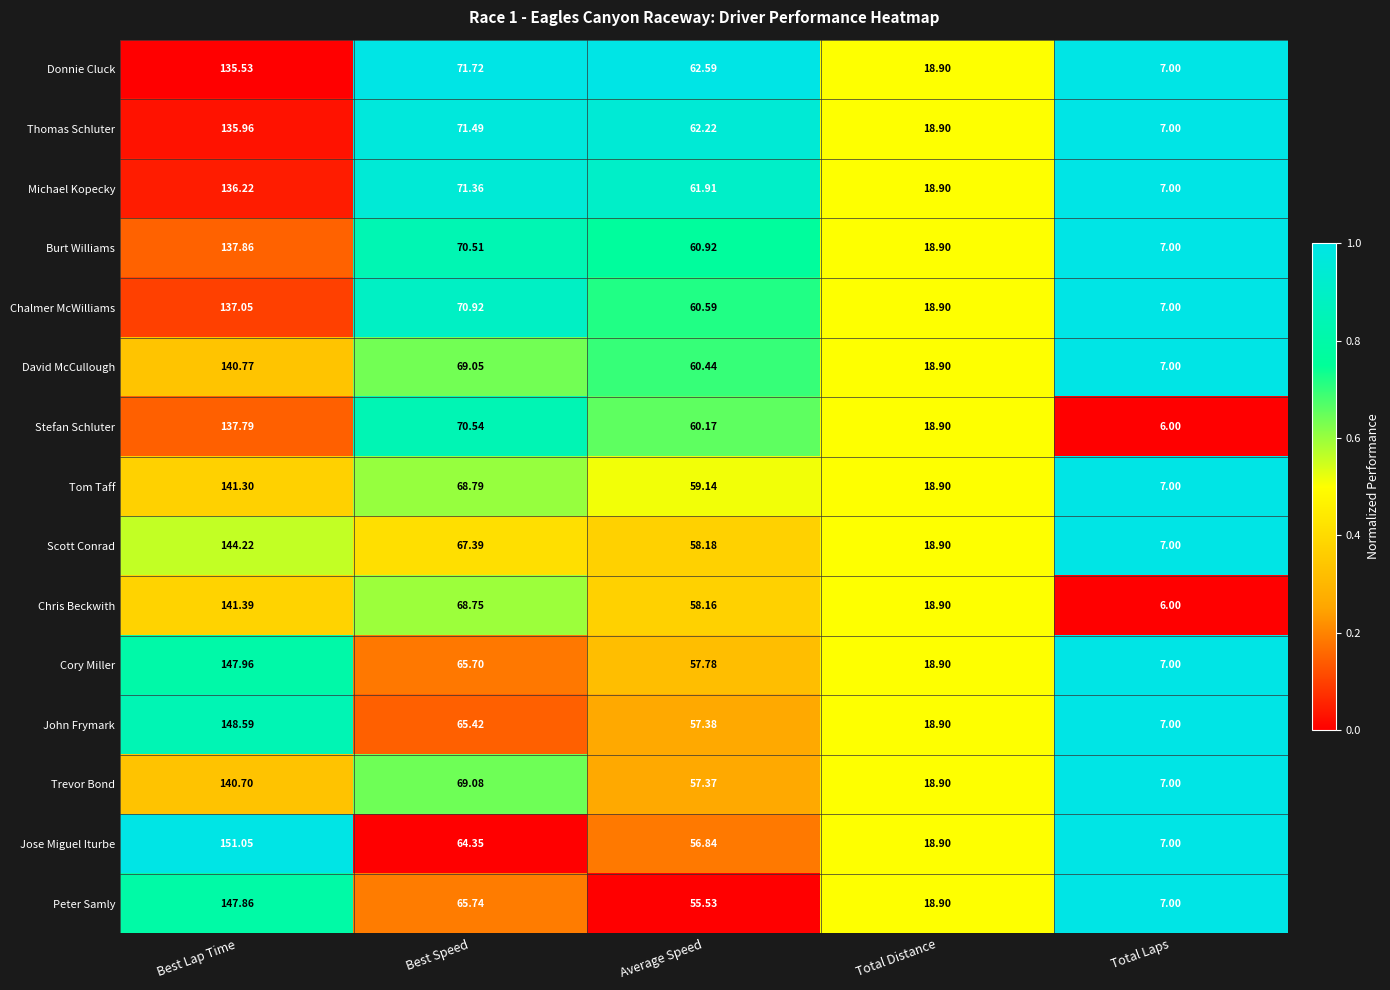

At which label is John Frymark closest to 77?

Best Speed